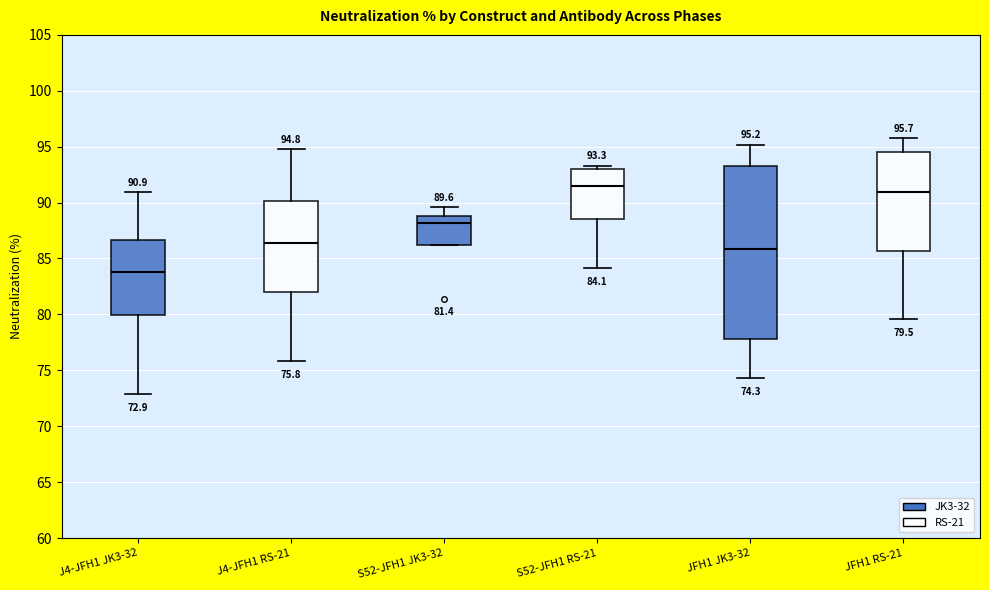

Which box is the tallest, from its lower edge to its upper edge?

JFH1 JK3-32